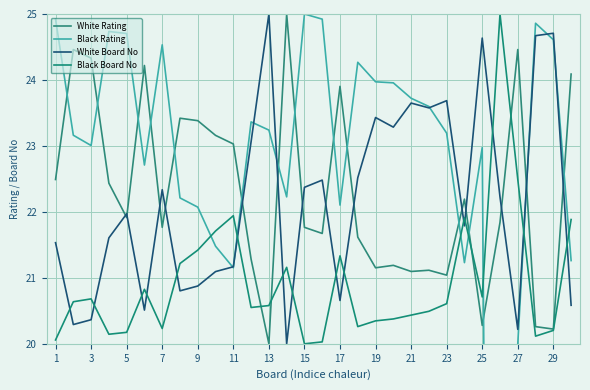

True or false: White Rating has a value of 5.0 at 19.

False